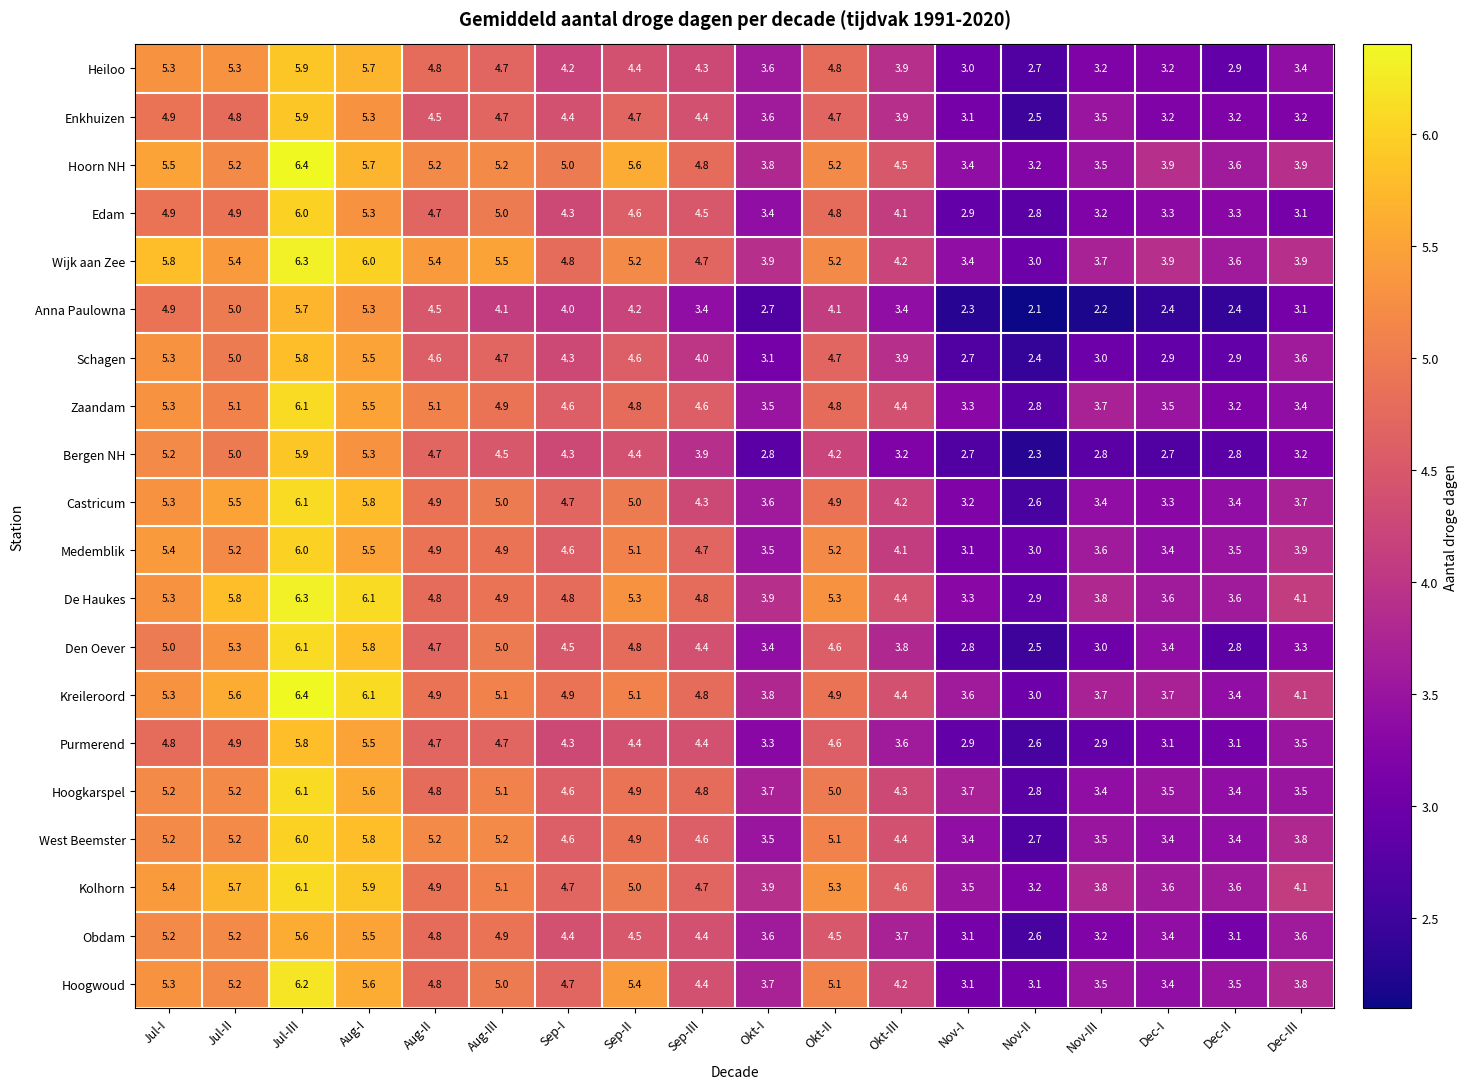

What is the difference between the Hoogwoud values at Aug-III and Okt-I?

1.3